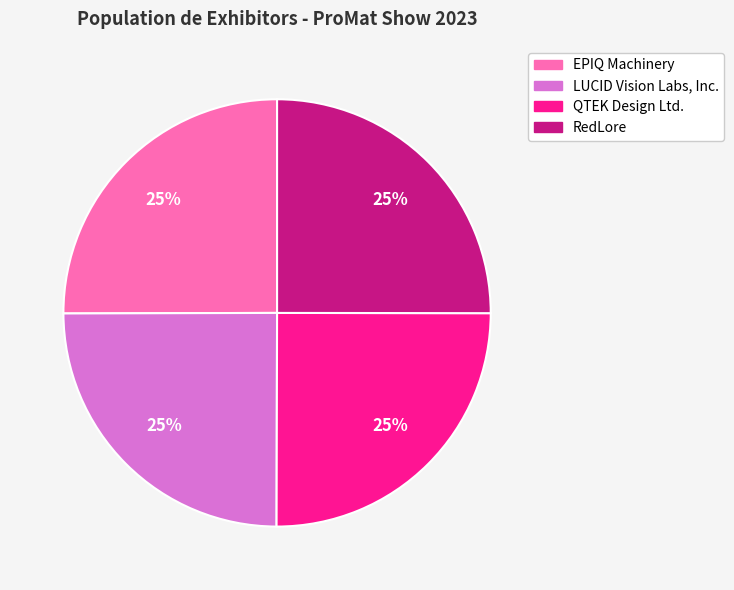

The QTEK Design Ltd. slice represents 39% of the pie. True or false?

False